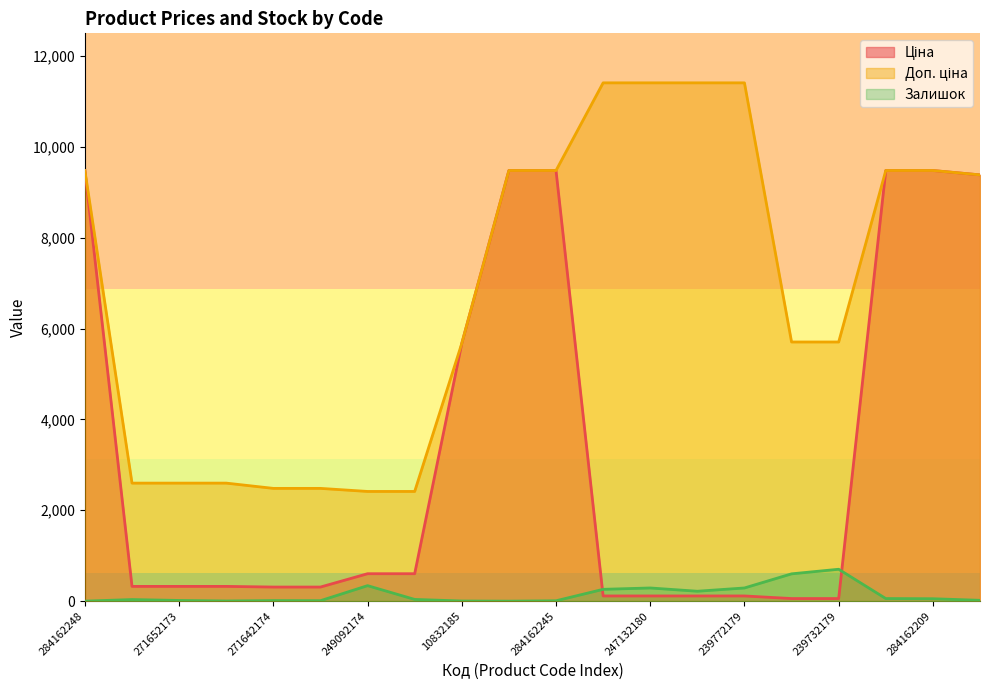

True or false: Залишок has a value of 3.0 at 10832185.

True